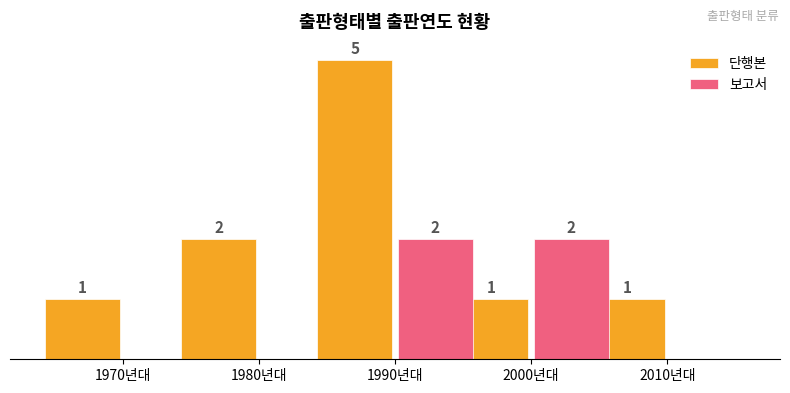

Which series changed the most between 1990년대 and 2000년대?

단행본